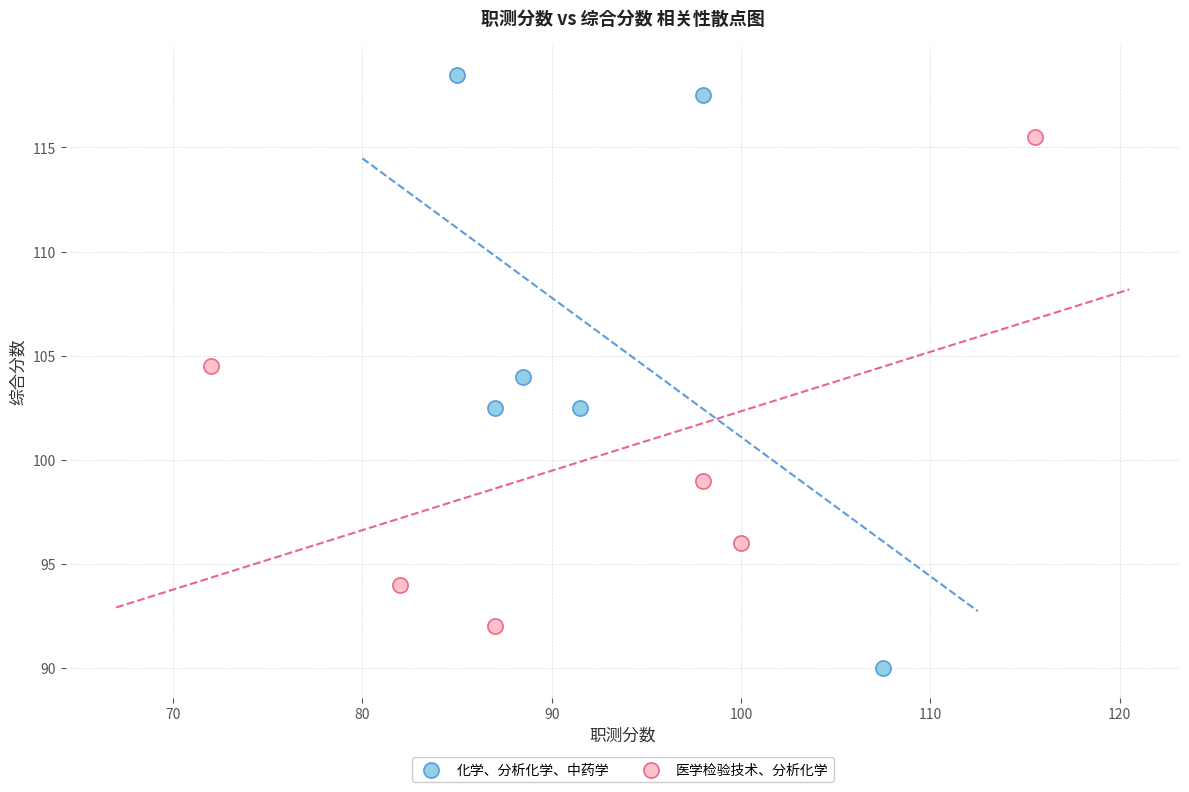

Which series has the widest spread of Y values?

化学、分析化学、中药学